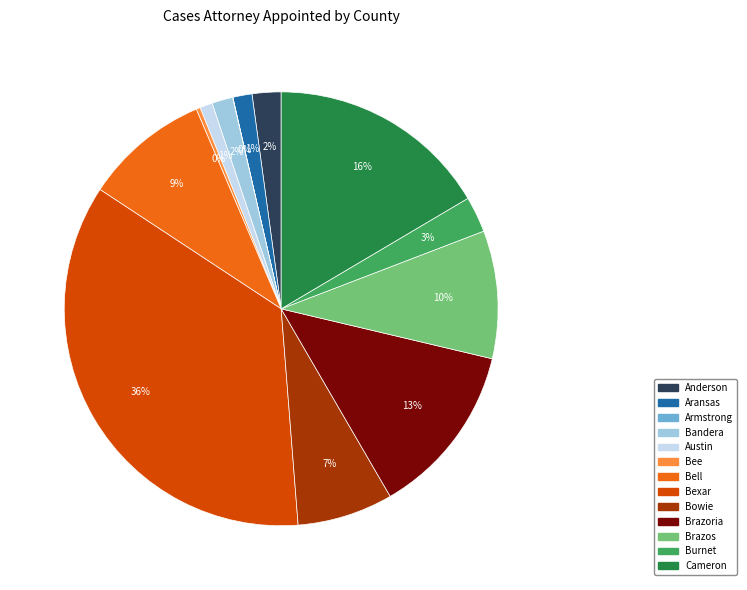

To the nearest percent, what is the average slice percentage?

8%